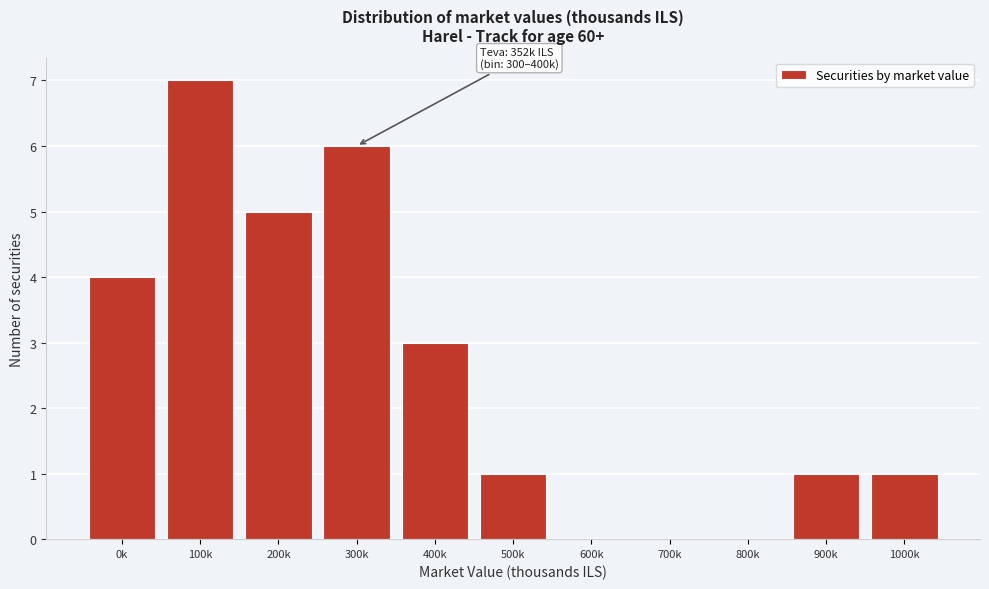

Reading left to right, list all the values displayed in this chart.

0k=4	100k=7	200k=5	300k=6	400k=3	500k=1	600k=0	700k=0	800k=0	900k=1	1000k=1